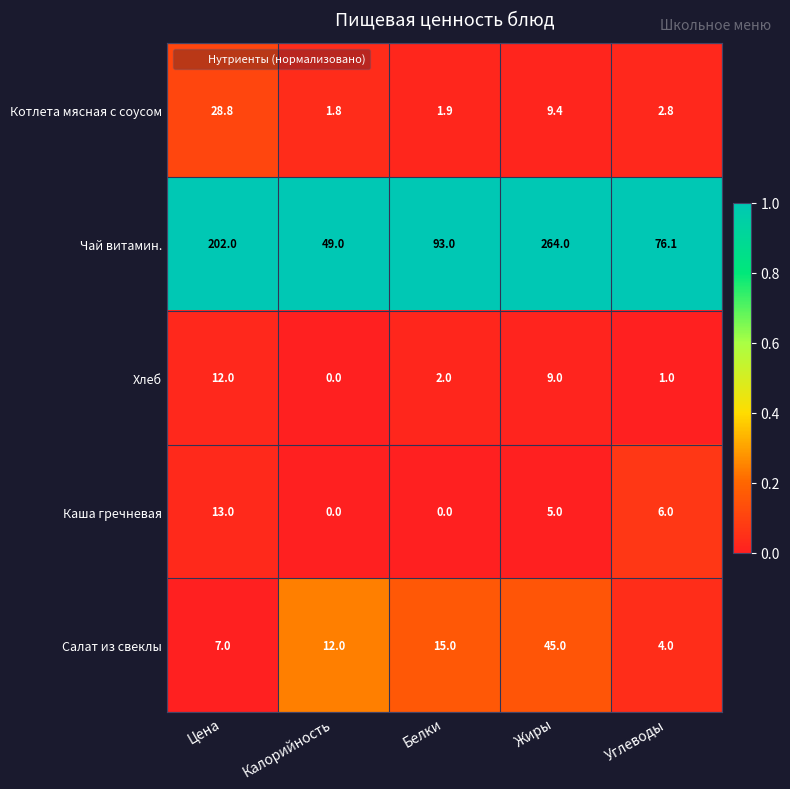

Which series has the largest total across all categories?

Чай витамин.